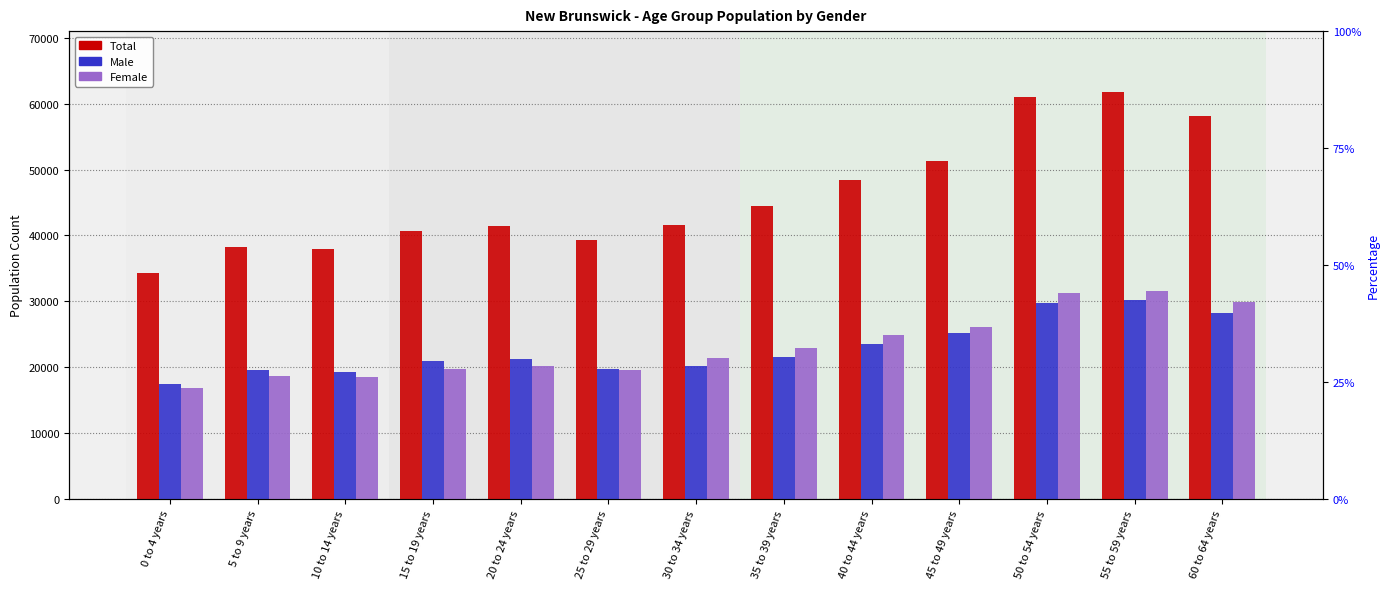

Which series has the widest spread of values?

Total